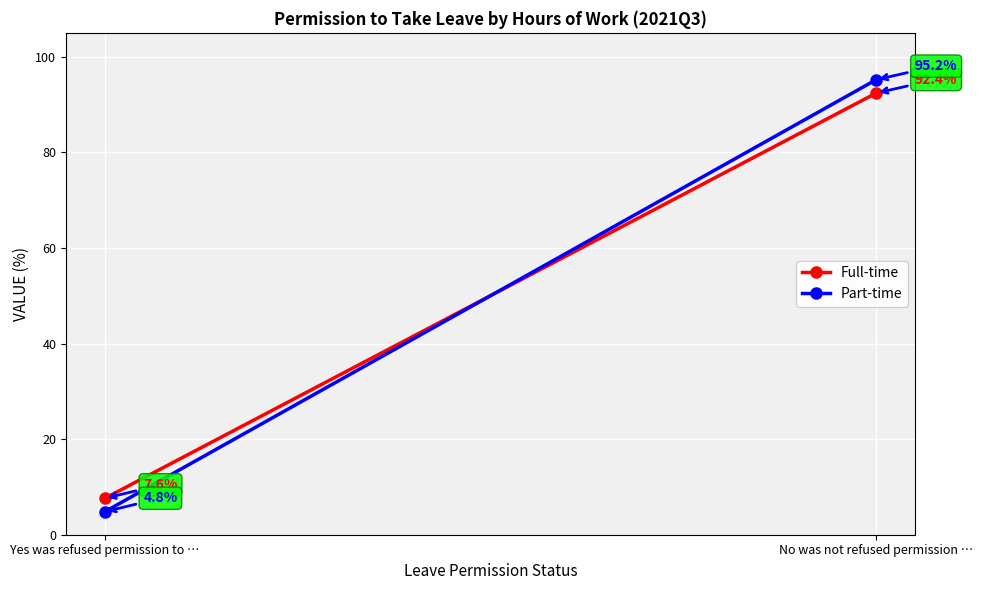

Reading left to right, extract all data points from this chart.

Full-time: 7.6	92.4
Part-time: 4.8	95.2